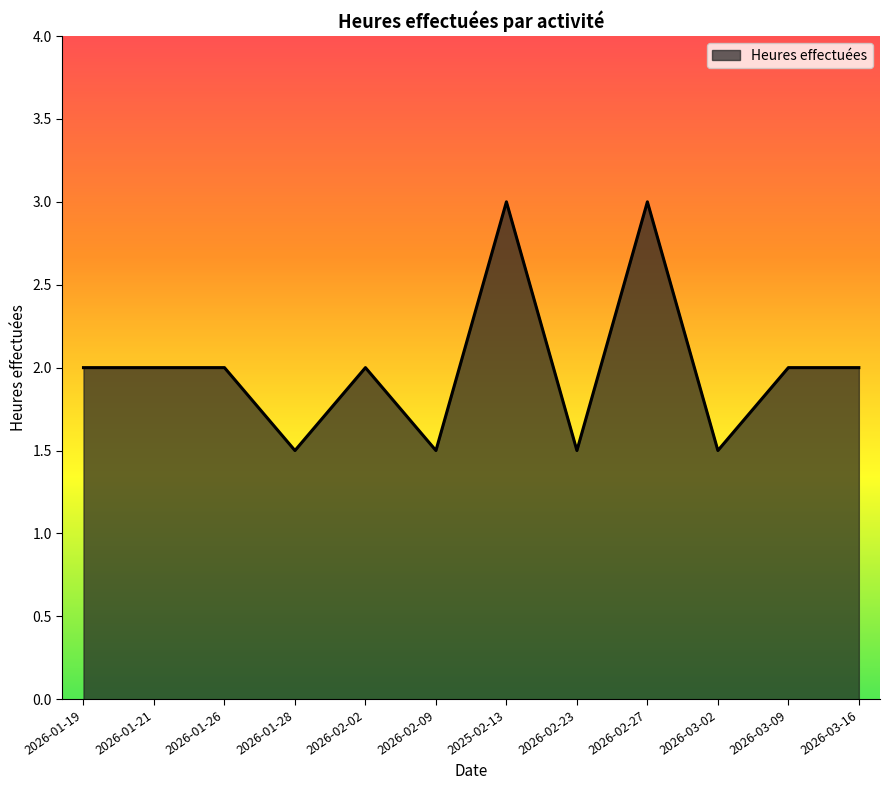

What is the minimum value shown in the chart?

1.5